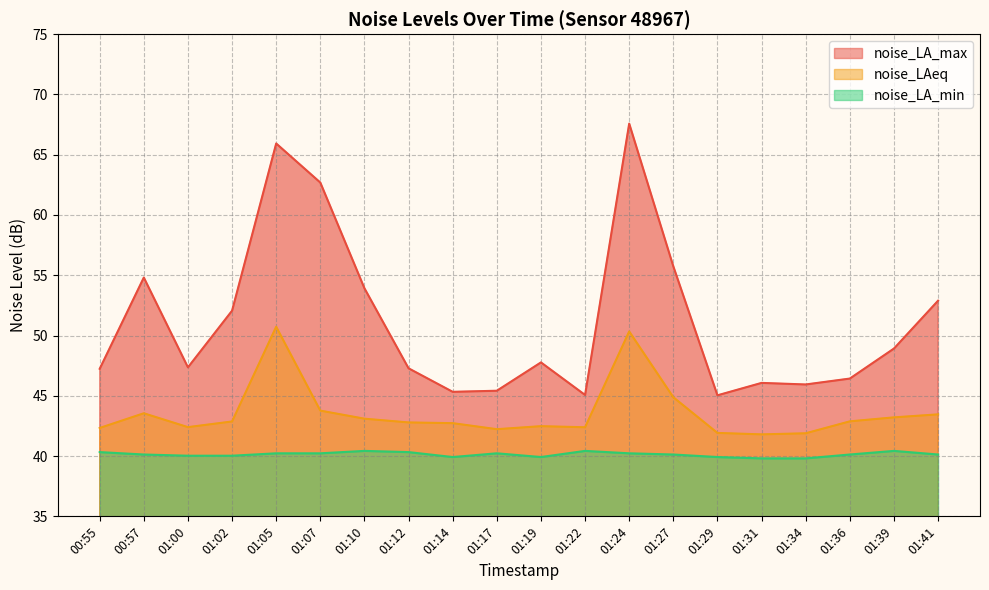

At which label does noise_LA_min first exceed 40?

00:55